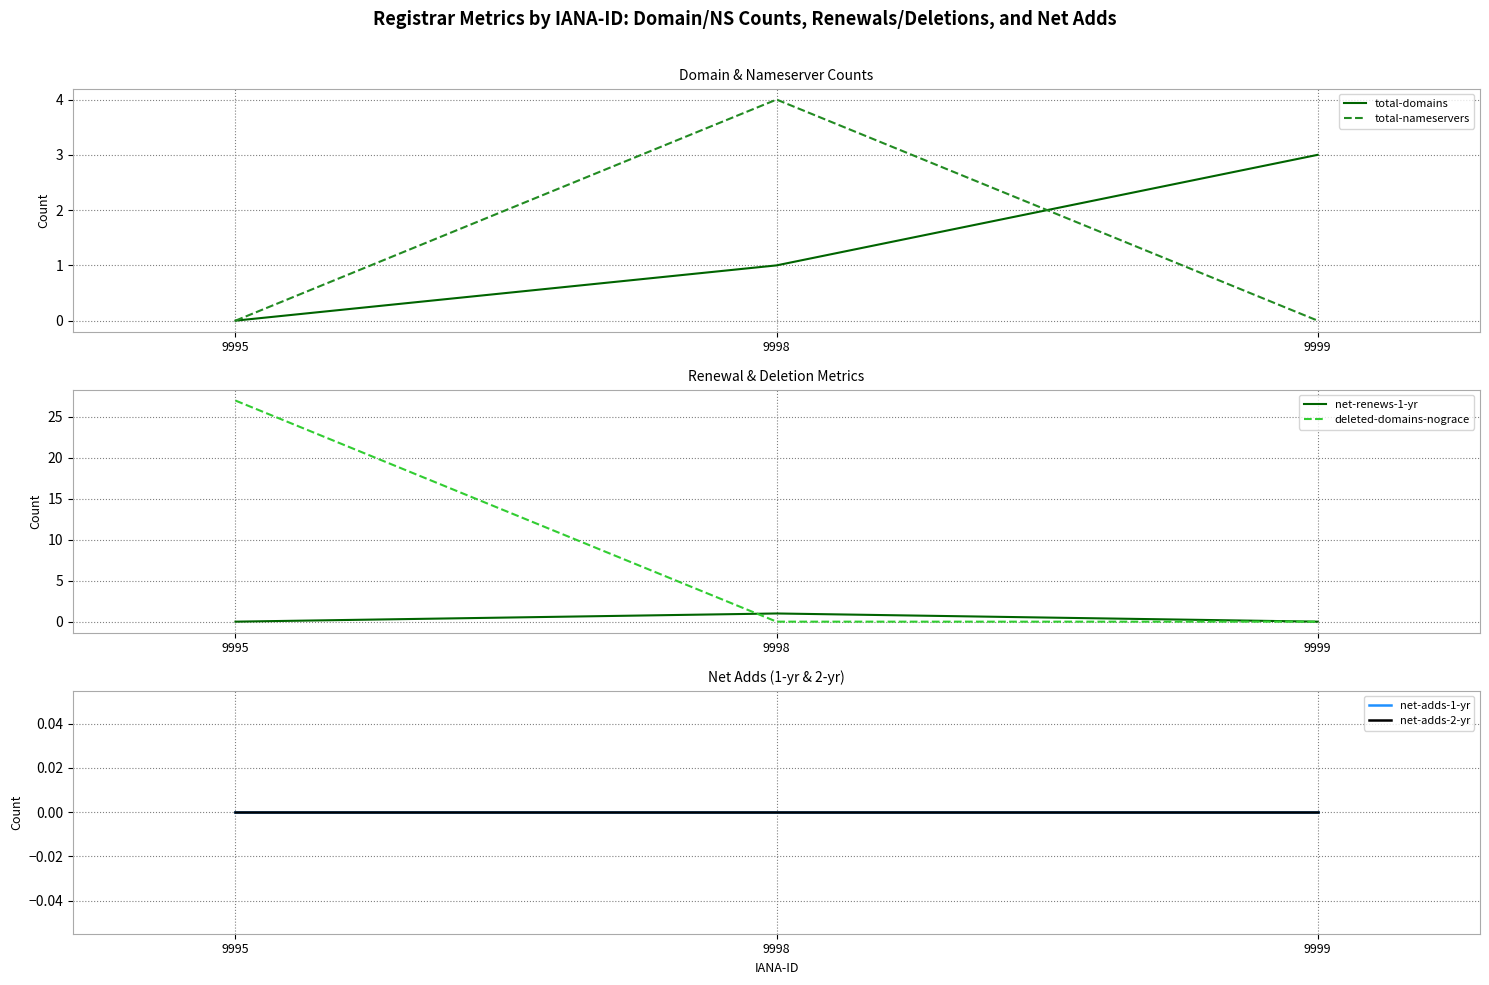

Reading right to left, transcribe all the data shown in this chart.

total-domains: 3	1	0
total-nameservers: 0	4	0
net-renews-1-yr: 0	1	0
deleted-domains-nograce: 0	0	27
net-adds-1-yr: 0	0	0
net-adds-2-yr: 0	0	0